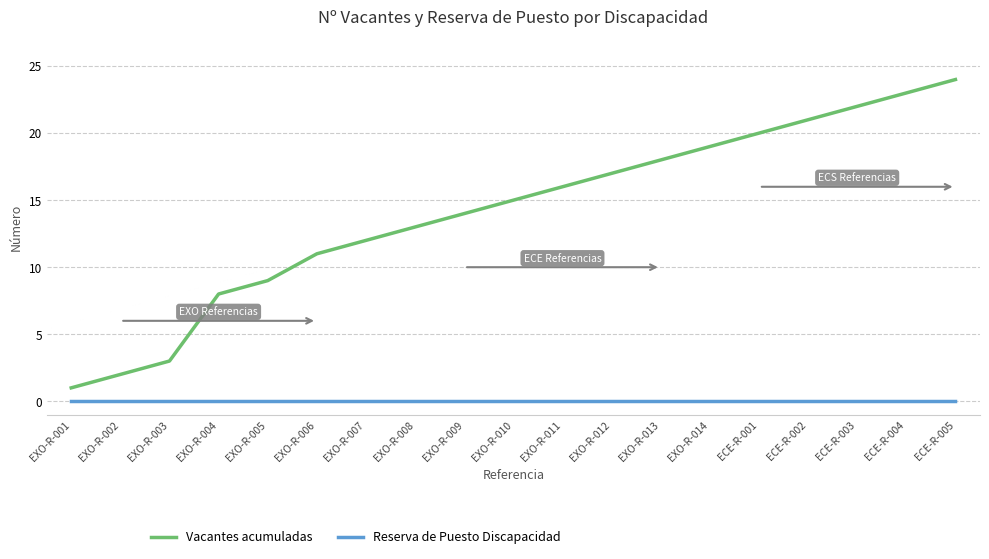

What is the total value across all series at EXO-R-003?

3